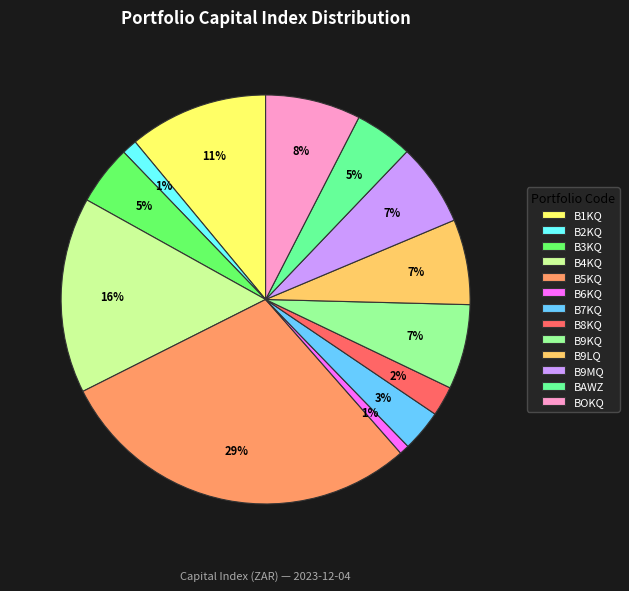

How many segments does this pie chart have?

13